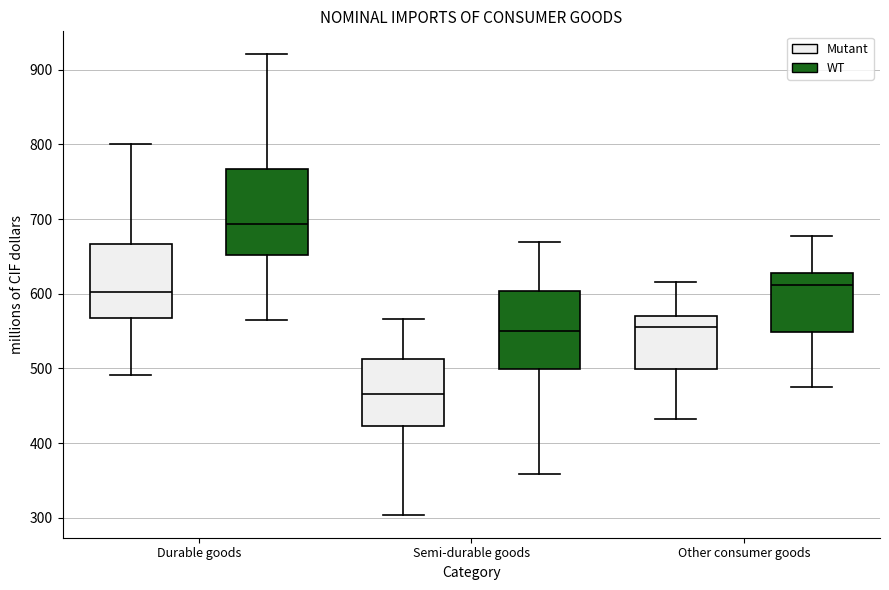

Reading left to right, transcribe this box plot: for each box, give where its median line is, the range the box spans, and where its two whiskers end, as read against the y-axis. The values are not printed on the chart, so give them approximately, as read against the axis.

Durable goods (Mutant): median 600, box 570 to 670, whiskers 490 to 800
Durable goods (WT): median 690, box 650 to 770, whiskers 570 to 920
Semi-durable goods (Mutant): median 470, box 420 to 510, whiskers 300 to 570
Semi-durable goods (WT): median 550, box 500 to 600, whiskers 360 to 670
Other consumer goods (Mutant): median 560, box 500 to 570, whiskers 430 to 620
Other consumer goods (WT): median 610, box 550 to 630, whiskers 470 to 680